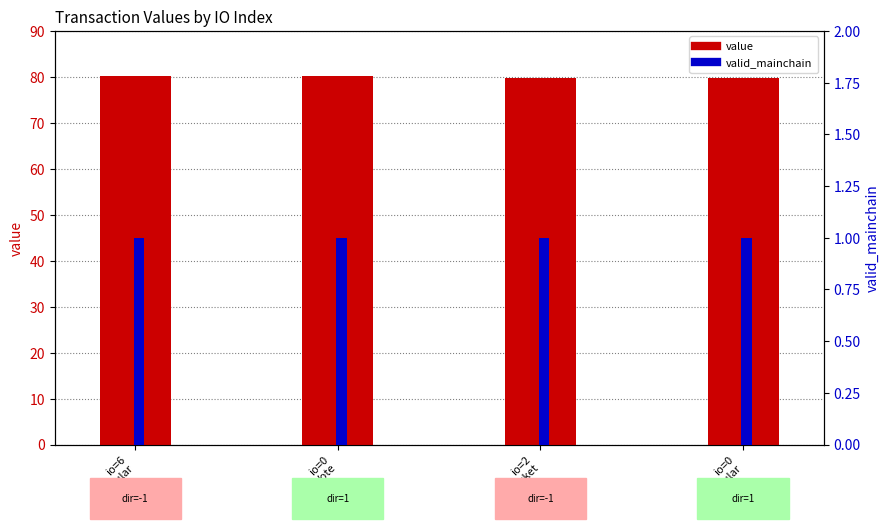

How many groups of bars are there?

4